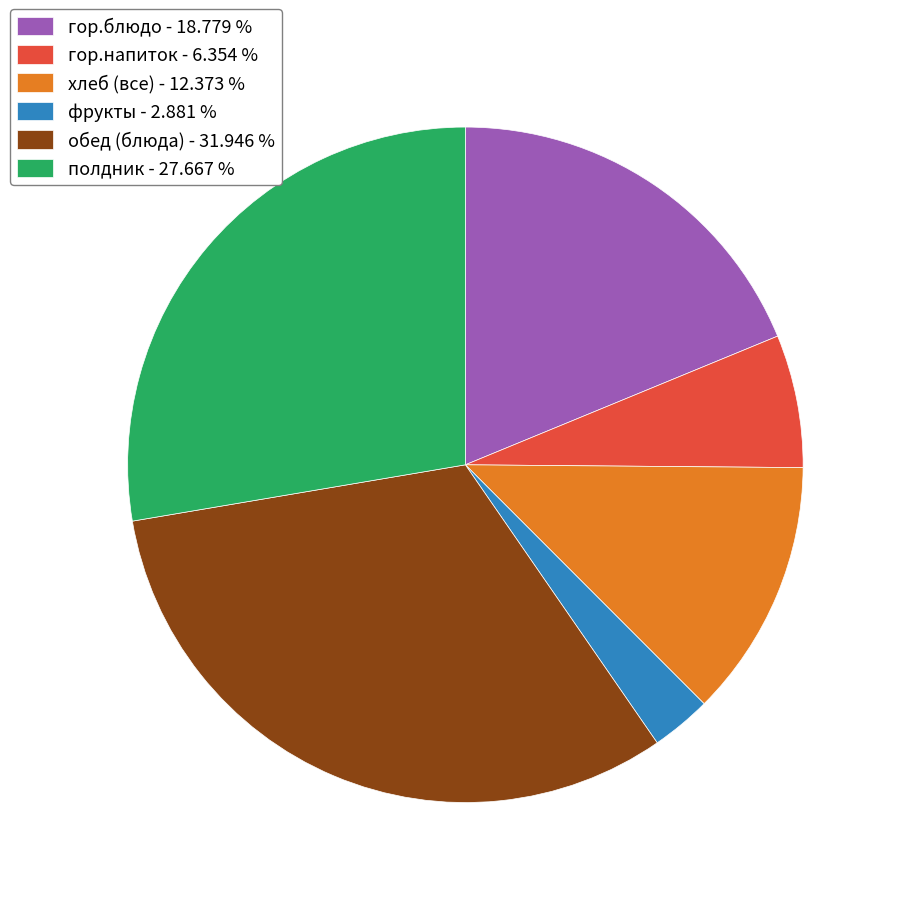

What is the smallest slice in the pie chart?

фрукты - 2.881 %